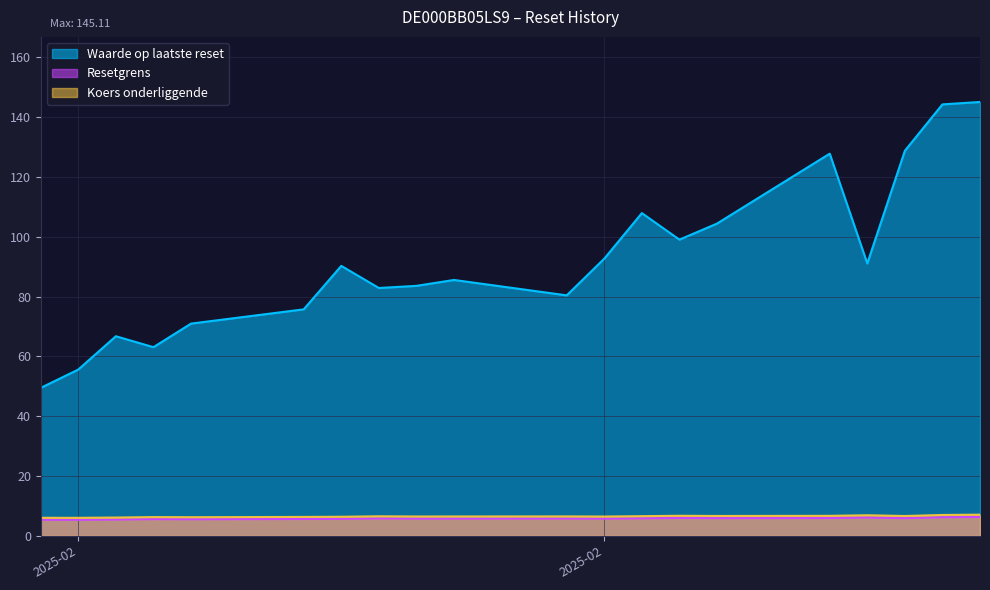

How many lines are shown in the chart?

3